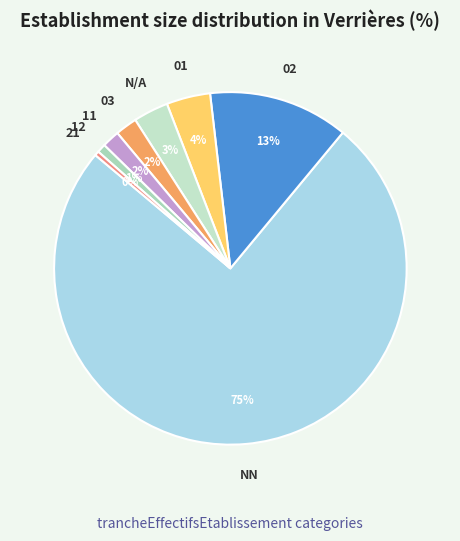

Which slice is the largest?

NN